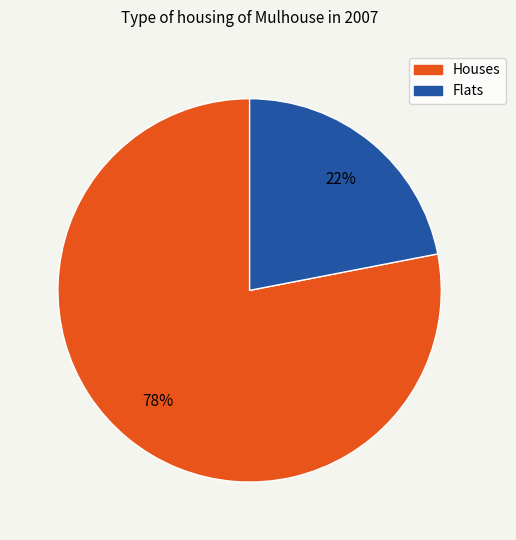

Is there a majority slice in this chart?

Yes